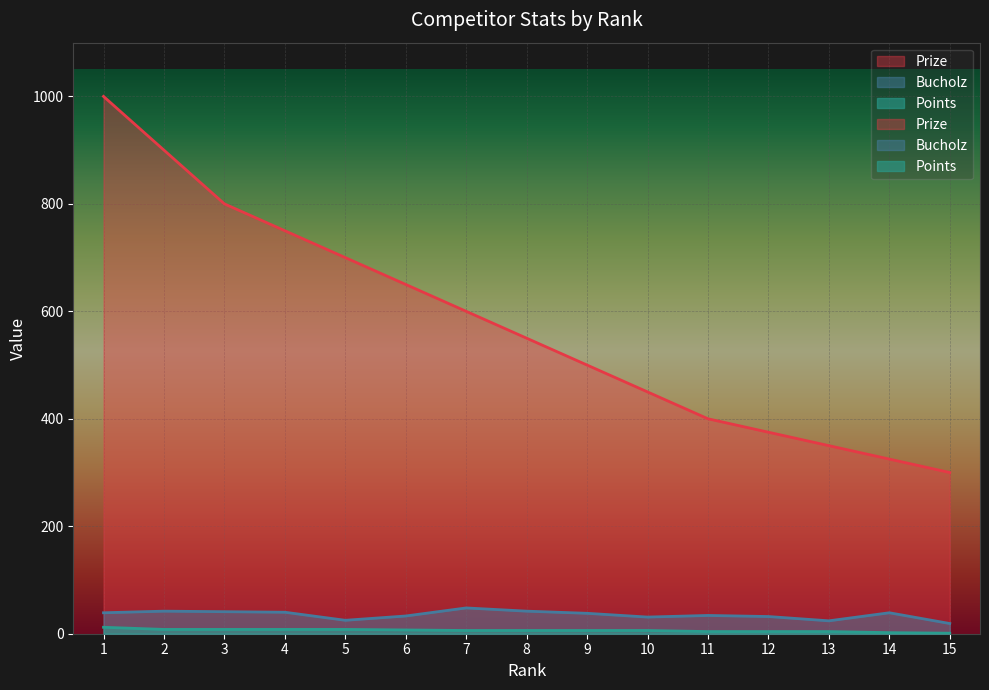

Reading left to right, list all the values displayed in this chart.

Prize: 1=1000	2=900	3=800	4=750	5=700	6=650	7=600	8=550	9=500	10=450	11=400	12=375	13=350	14=325	15=300
Bucholz: 1=39	2=42	3=41	4=40	5=25	6=33	7=48	8=42	9=38	10=31	11=34	12=32	13=24	14=39	15=19
Points: 1=12	2=8	3=8	4=8	5=8	6=7	7=6	8=6	9=6	10=6	11=4	12=4	13=4	14=2	15=1